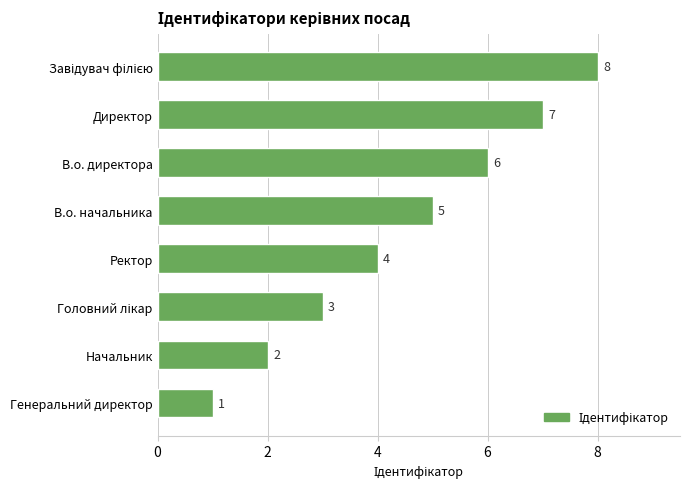

What value does the data have at Ректор?

4